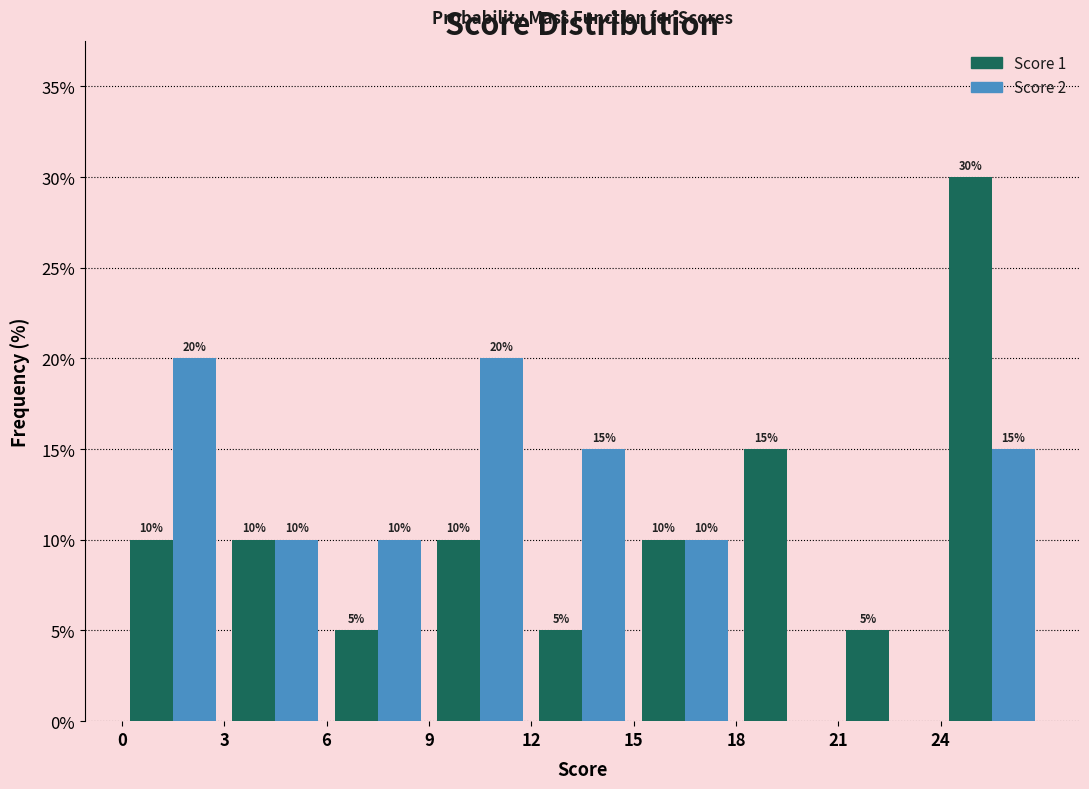

In the Score 1 series, which range on the x-axis has the tallest bar?

24 to 27